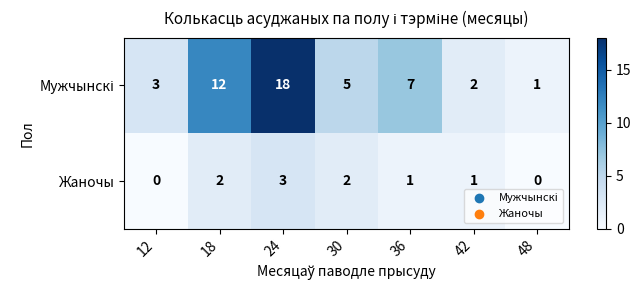

What is the maximum value shown in the chart?

18